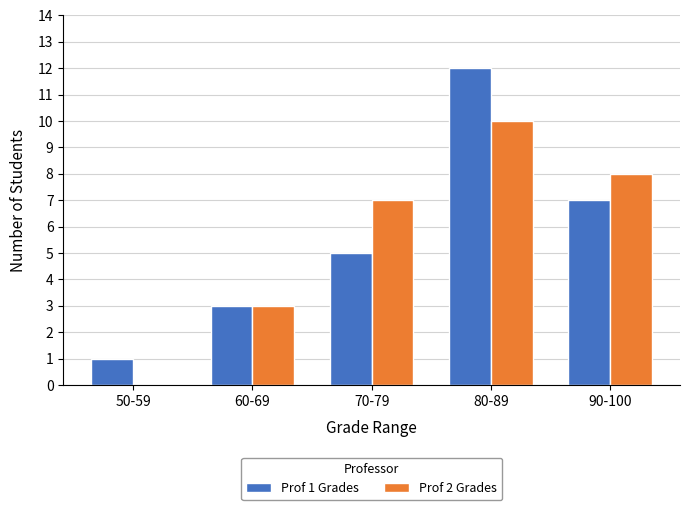

What is the spread (max minus min) of values at 70-79?

2